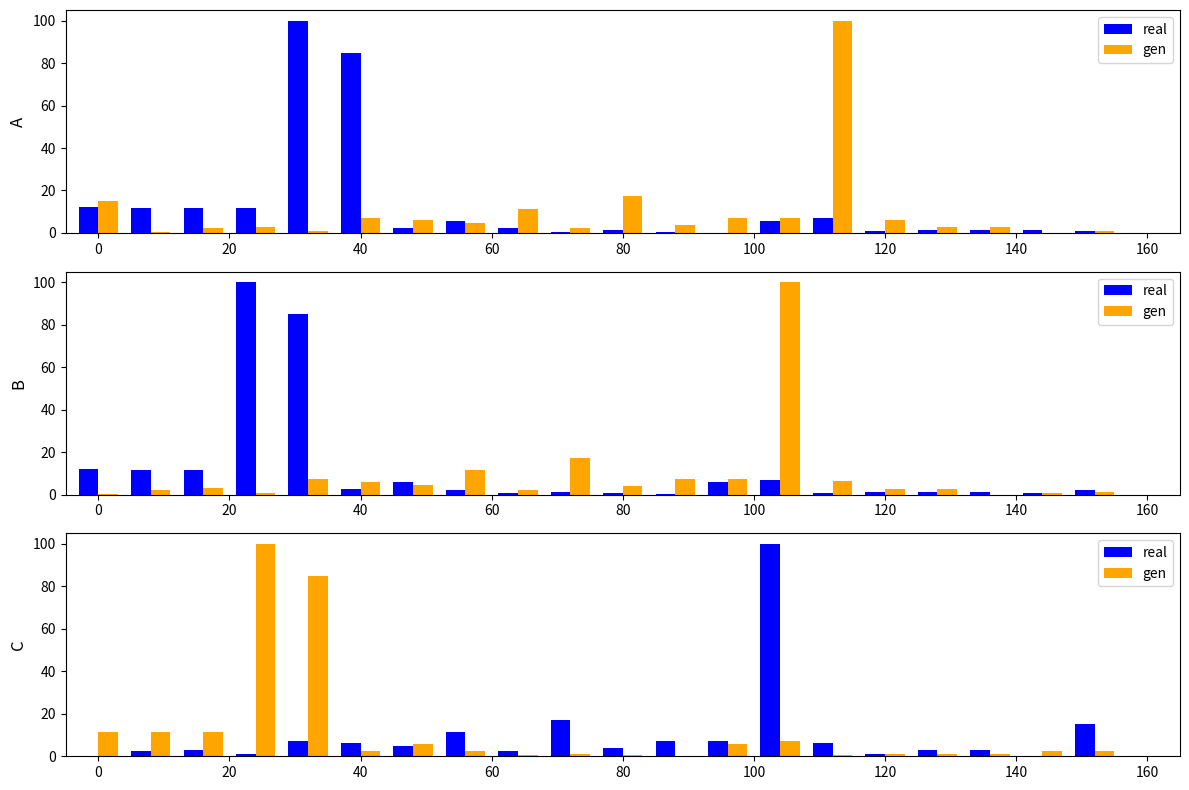

At how many categories does at least one series exceed 69?

3